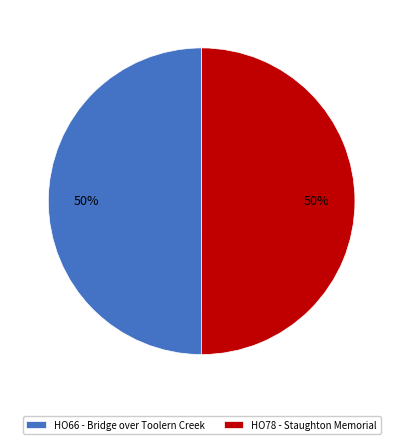

What is the ratio of the value at HO78 - Staughton Memorial to the value at HO66 - Bridge over Toolern Creek?

1.0